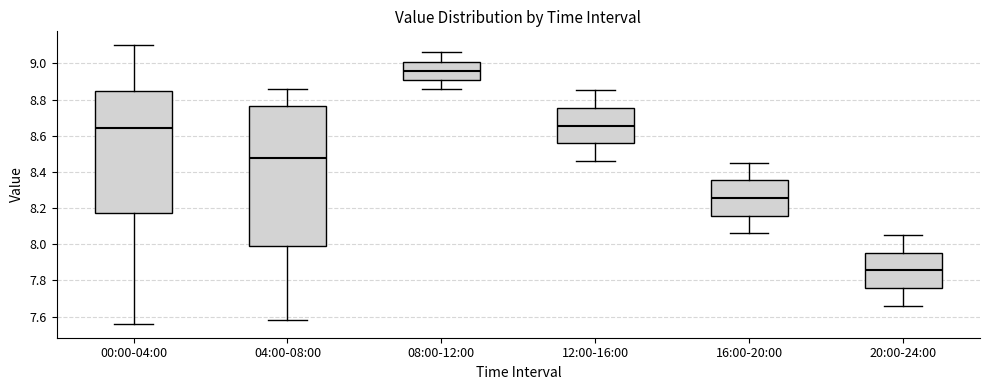

Which box's median line is the lowest?

20:00-24:00